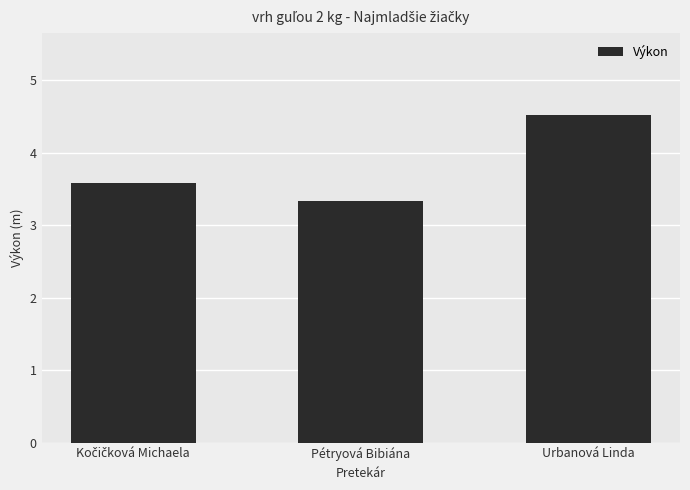

What is the label of the 3rd bar from the left?

Urbanová Linda